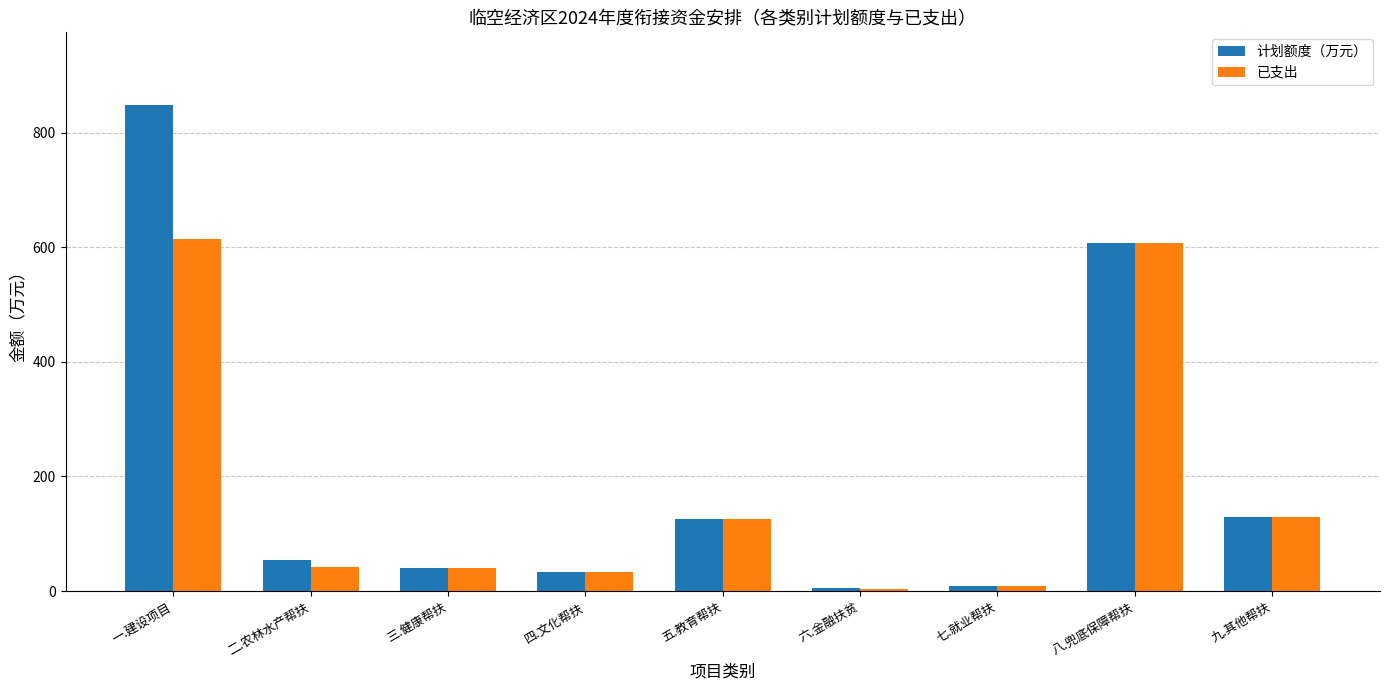

List the series in order of their peak value, highest first.

计划额度（万元）, 已支出